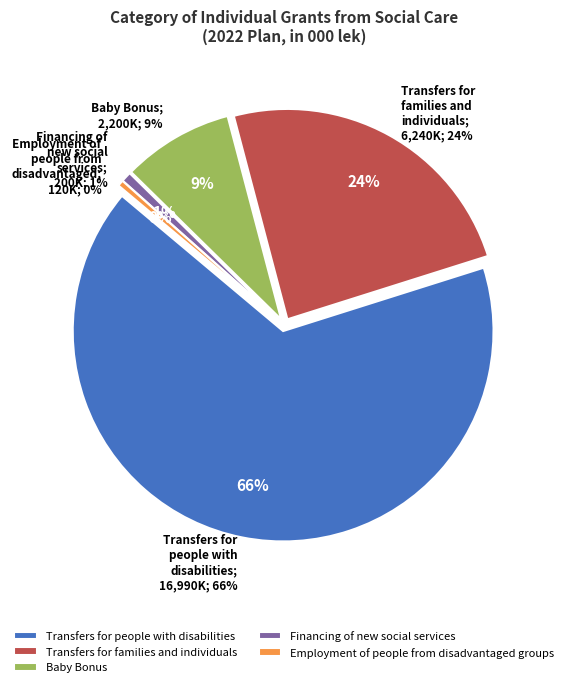

Does Transfers for families and individuals represent more than half of the total?

No